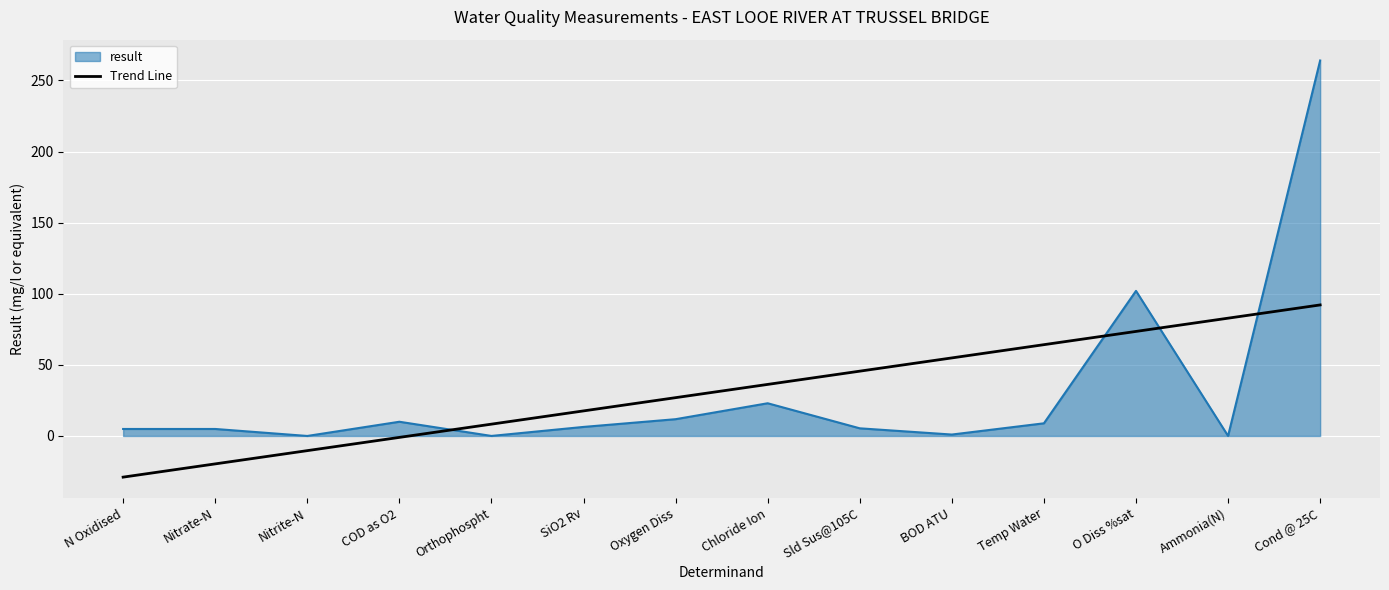

Which series has the largest range (max minus min)?

result